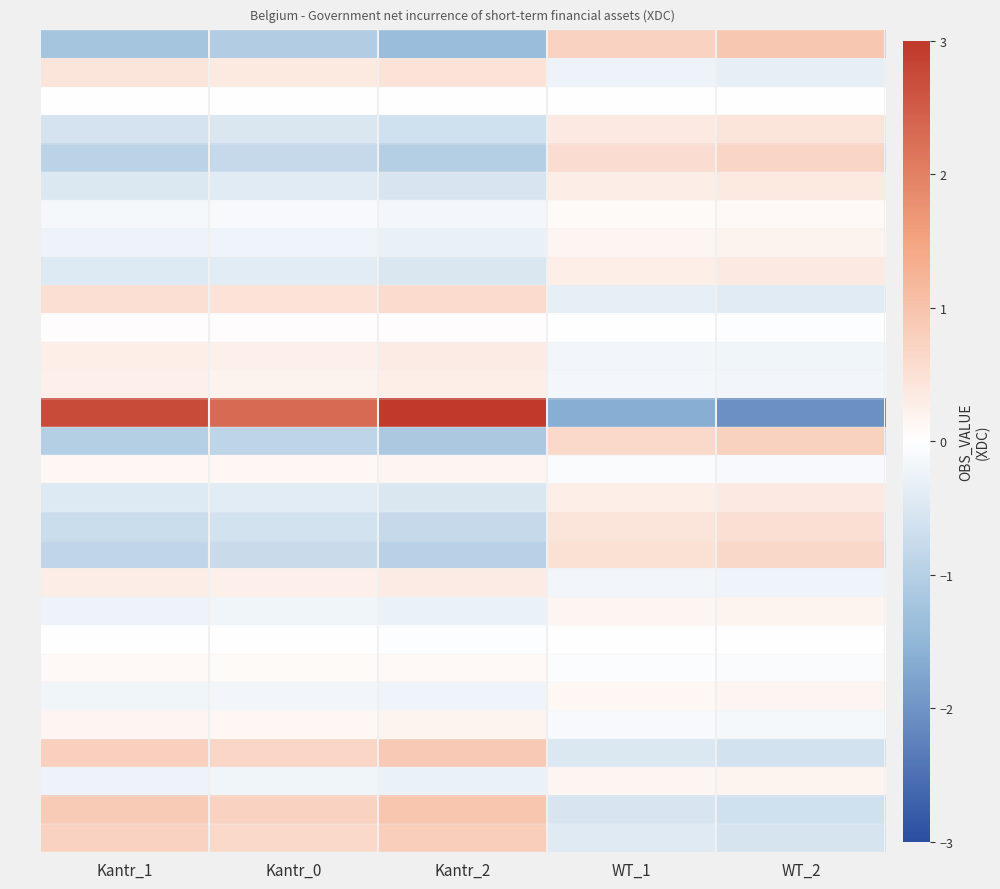

What is the greatest value displayed?

3.0